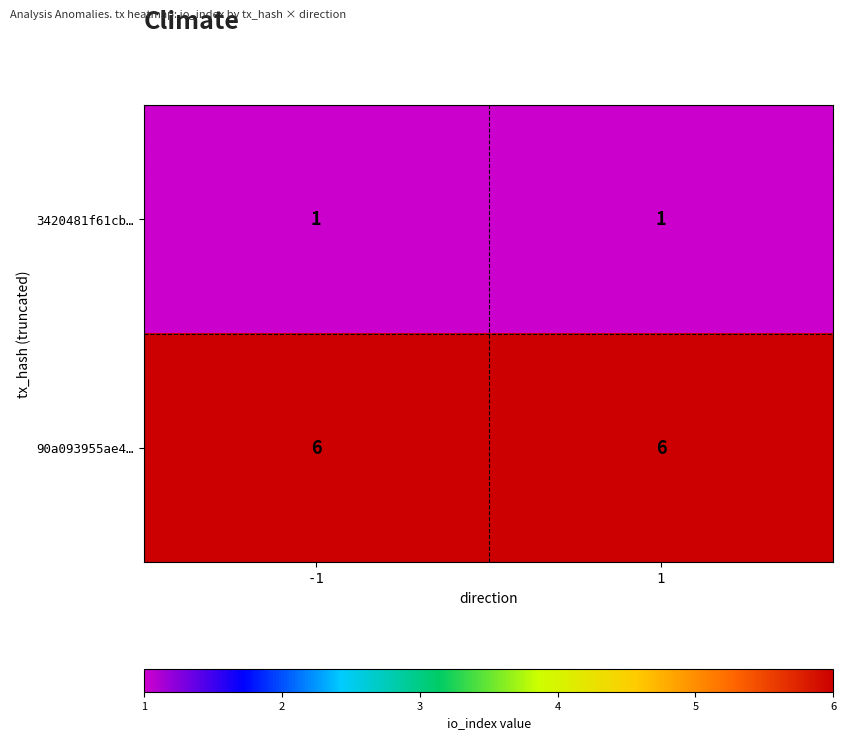

Which series has the largest total across all categories?

90a093955ae4…